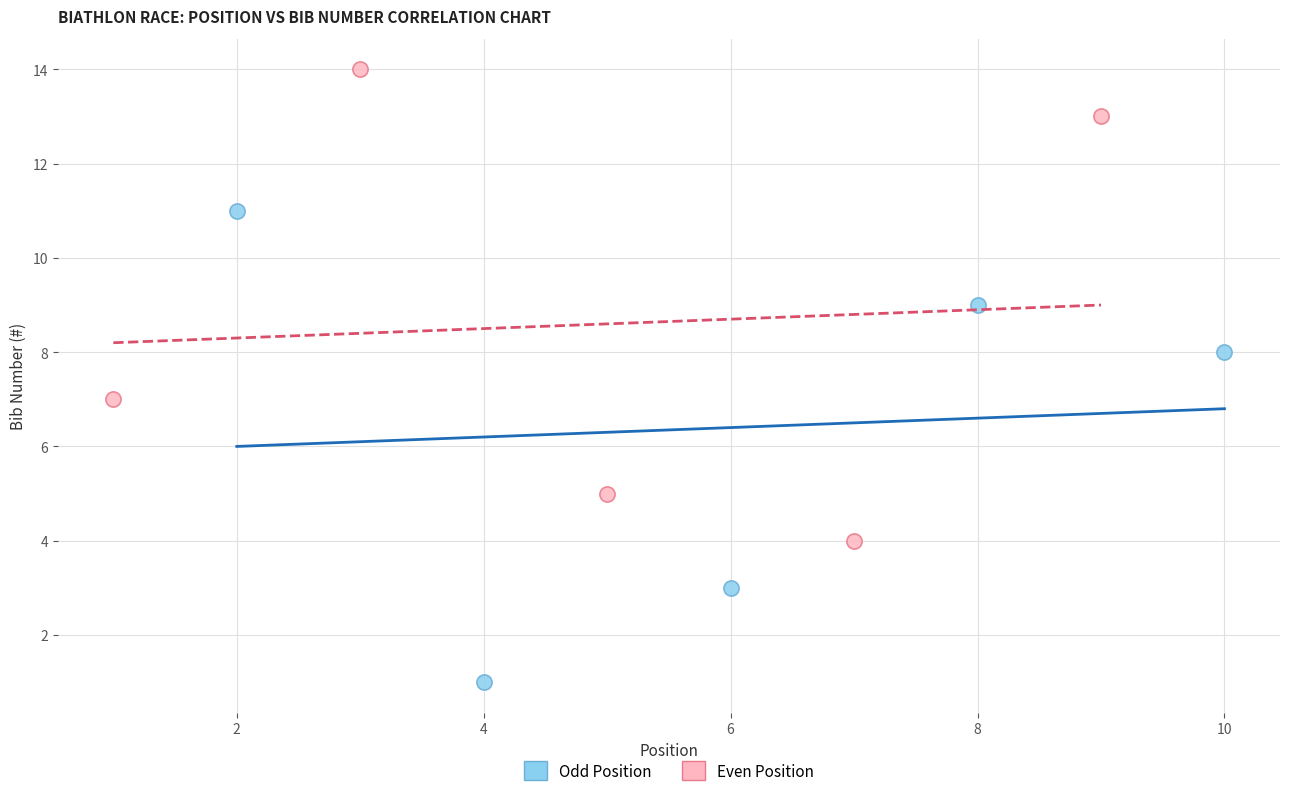

Which series reaches the maximum Y coordinate?

Even Position